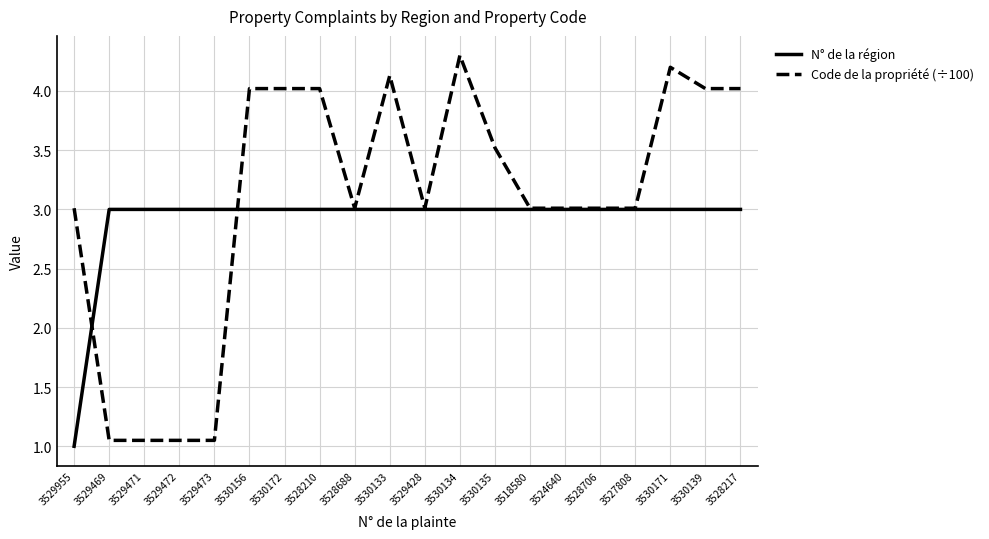

Which series has the largest total across all categories?

Code de la propriété (÷100)